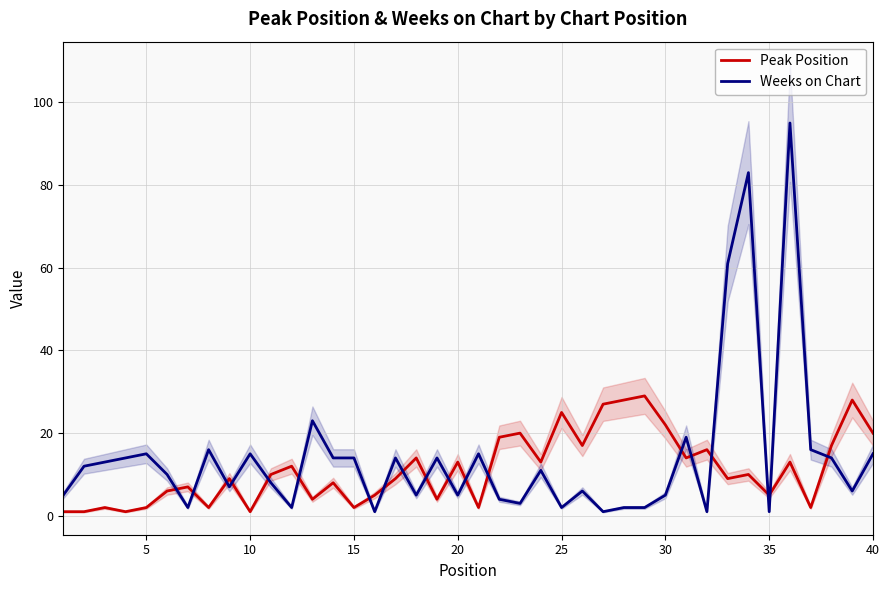

Which series has the largest range (max minus min)?

Weeks on Chart